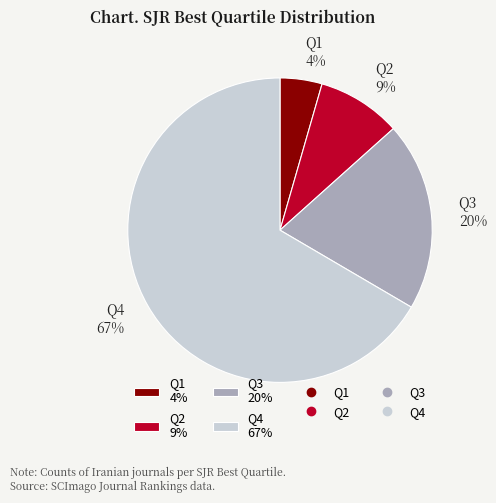

Does any single category account for the majority?

Yes